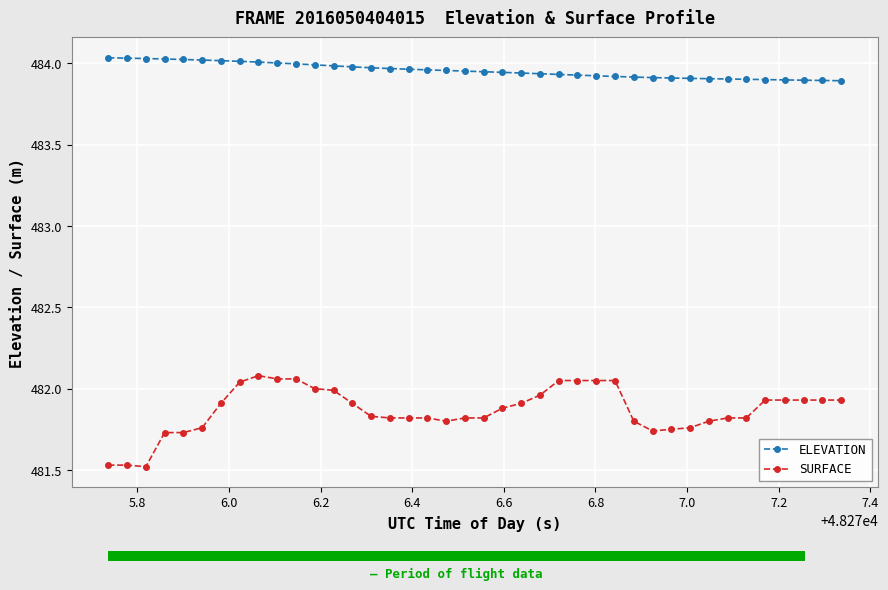

True or false: ELEVATION and SURFACE intersect in this chart.

False